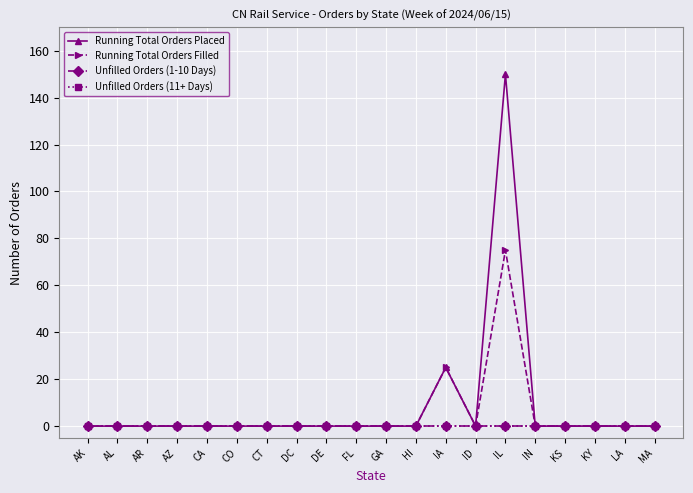

Is this an area chart (filled region under the line)?

No